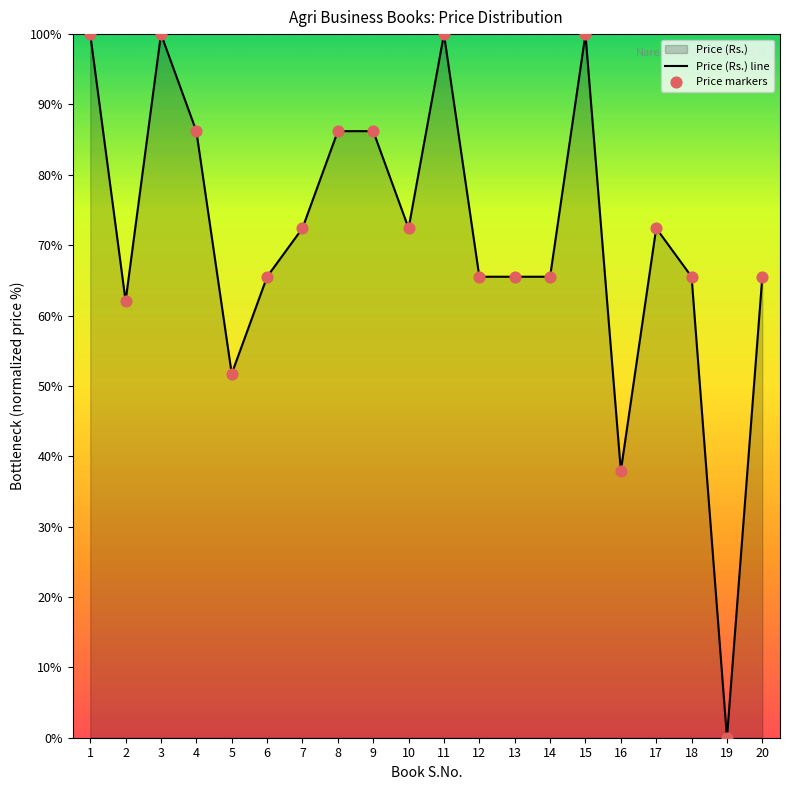

Which has a higher value, 16 or 5?

5